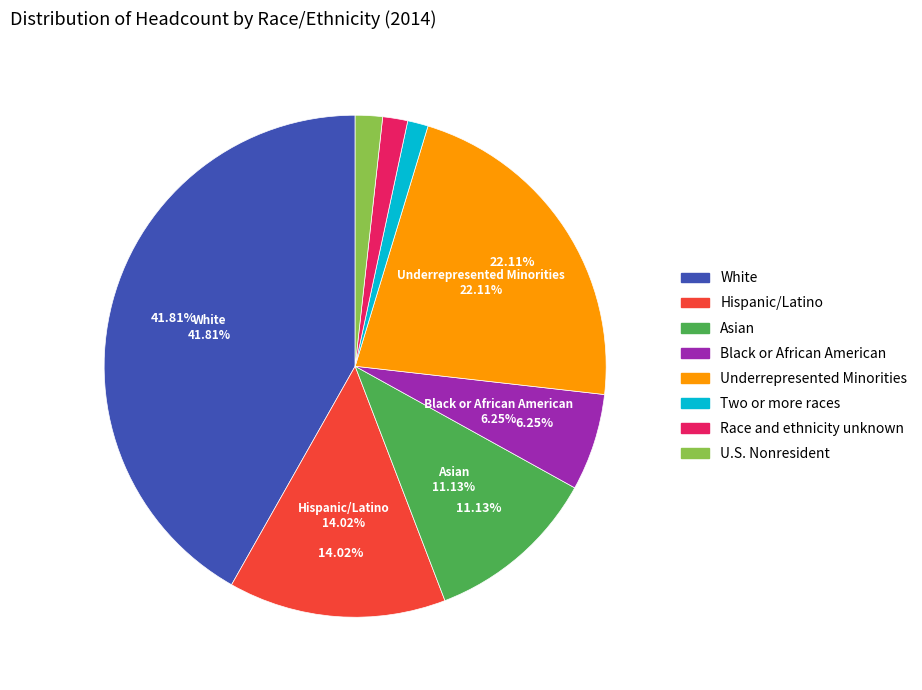

How many slices are in this pie chart?

8